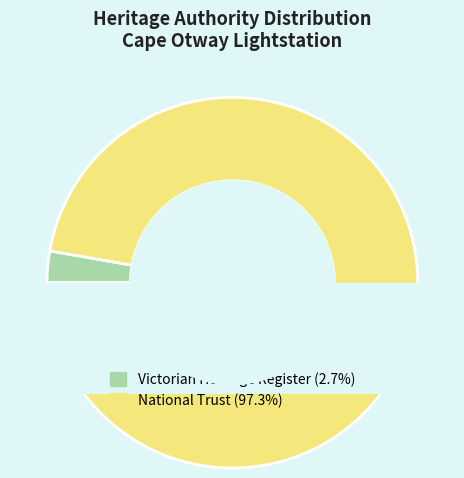

The Cape Otway Lightstation slice represents 99% of the pie. True or false?

False